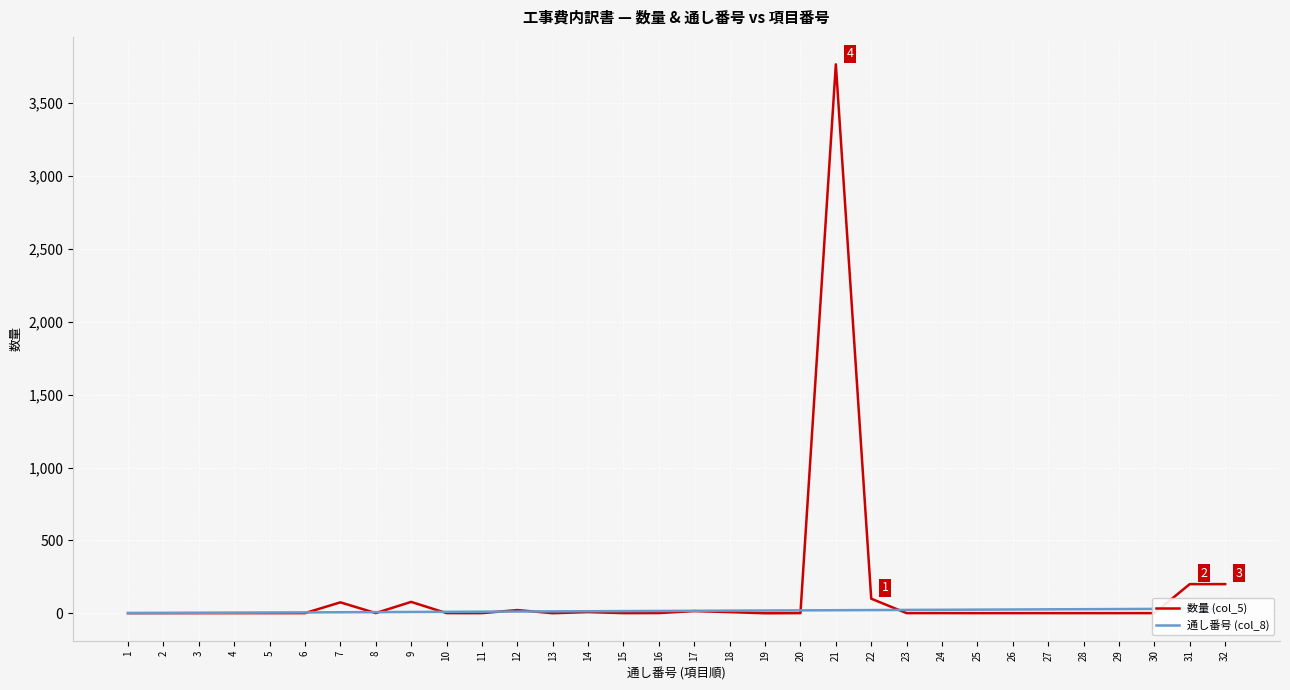

How many lines are shown in the chart?

2